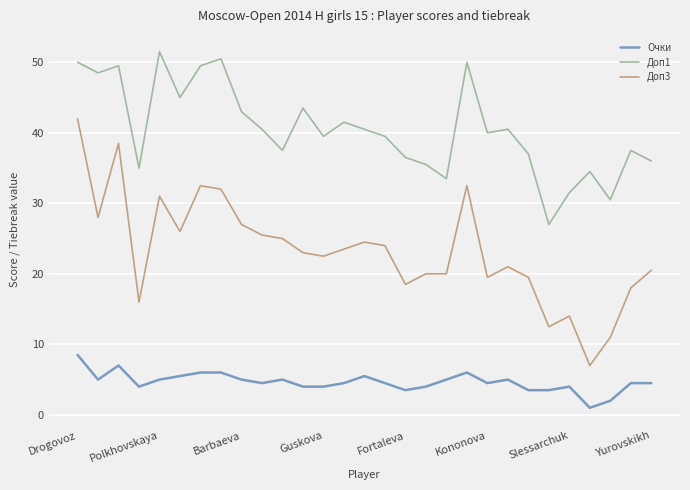

Is this an area chart (filled region under the line)?

No